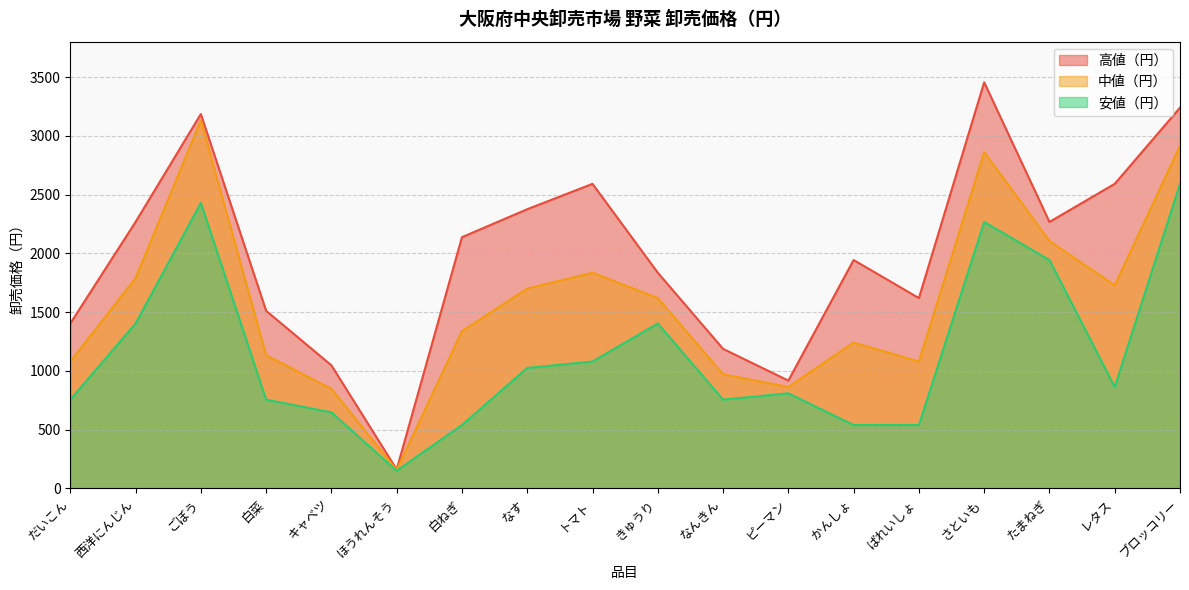

In 高値（円）, how many points are higher than both neighbors (excluding endpoints)?

4